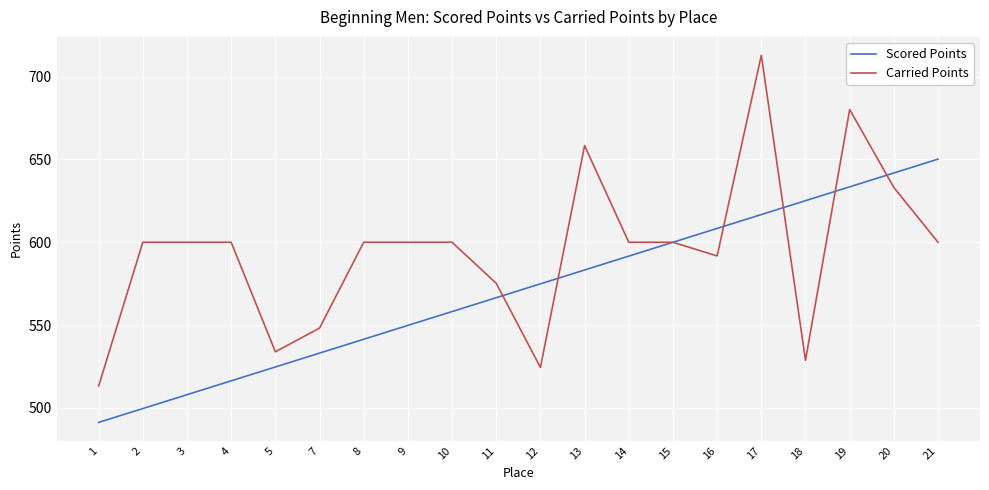

Reading left to right, what are all the values shown in this chart?

Scored Points: 1=491.3	2=499.6	3=508.0	4=516.4	5=524.7	7=533.1	8=541.5	9=549.8	10=558.2	11=566.5	12=574.9	13=583.3	14=591.6	15=600.0	16=608.4	17=616.7	18=625.1	19=633.5	20=641.8	21=650.2
Carried Points: 1=513.2	2=600.0	3=600.0	4=600.0	5=533.9	7=548.2	8=600.0	9=600.0	10=600.0	11=575.2	12=524.5	13=658.3	14=600.0	15=600.0	16=591.7	17=712.9	18=528.8	19=680.1	20=633.1	21=600.0